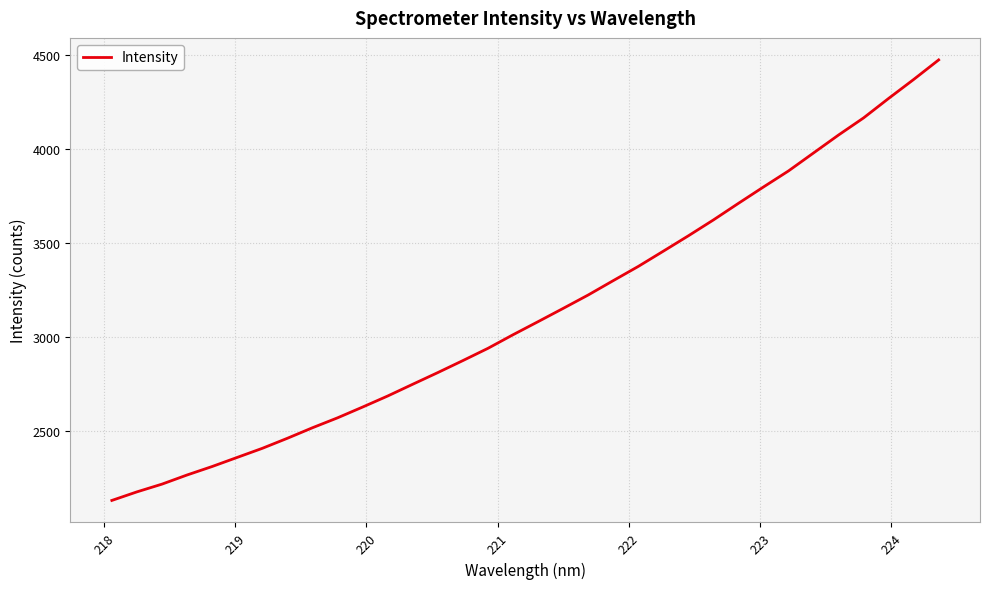

What is the smallest value displayed?

2127.3